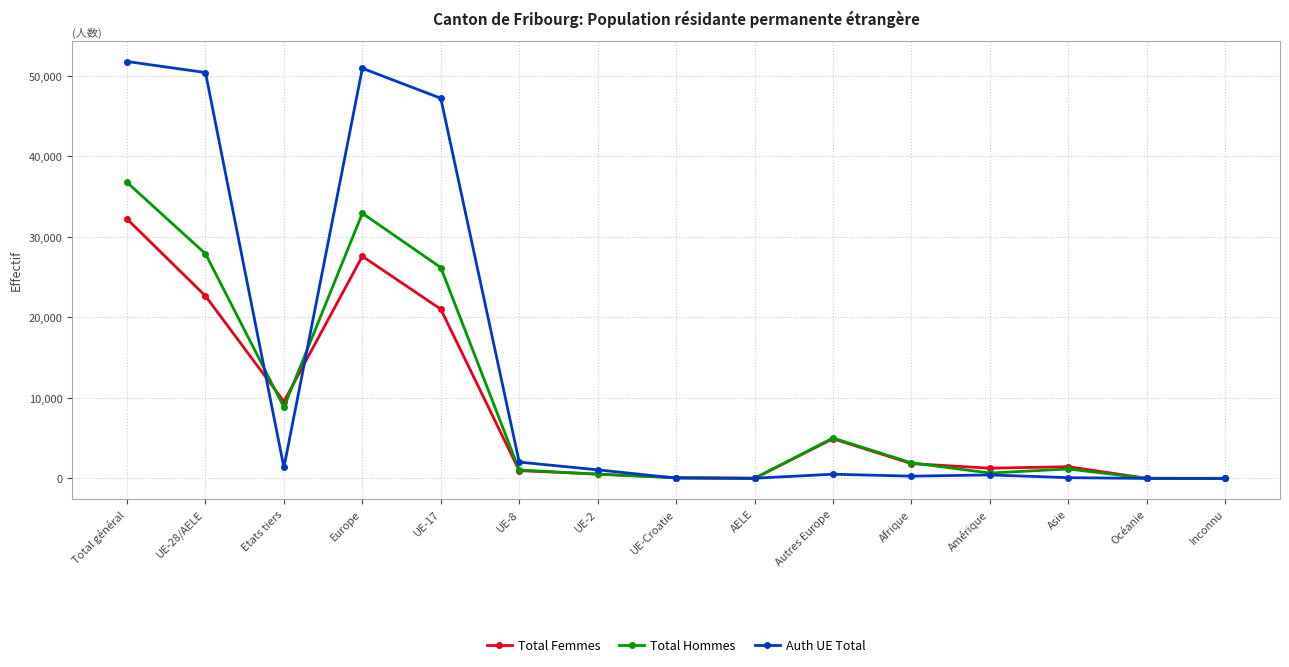

Is the value of Total Hommes at Total général greater than the value of Total Femmes at UE-2?

Yes